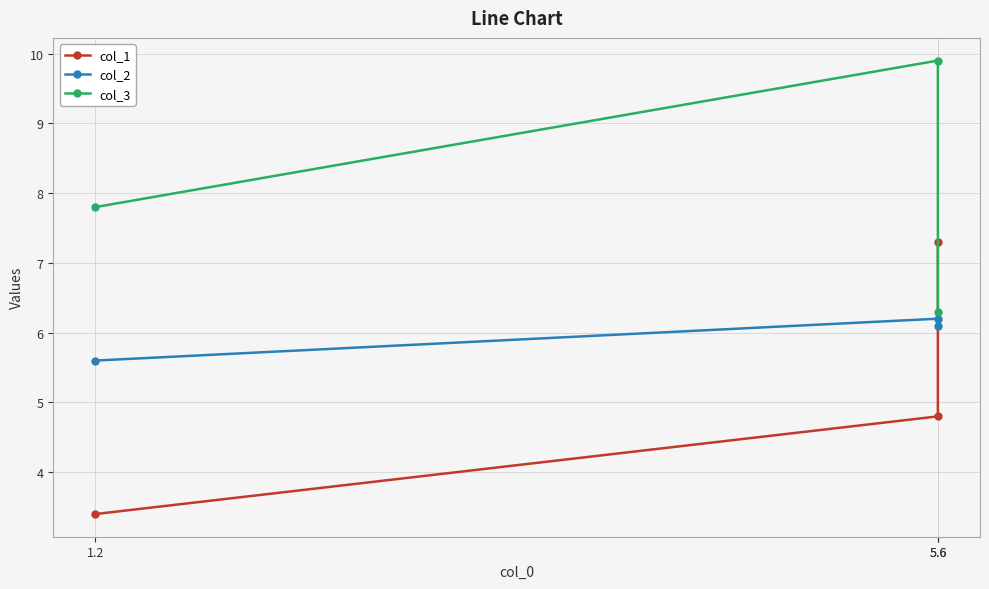

Is it true that col_1 equals 3.4 at 1.2?

True